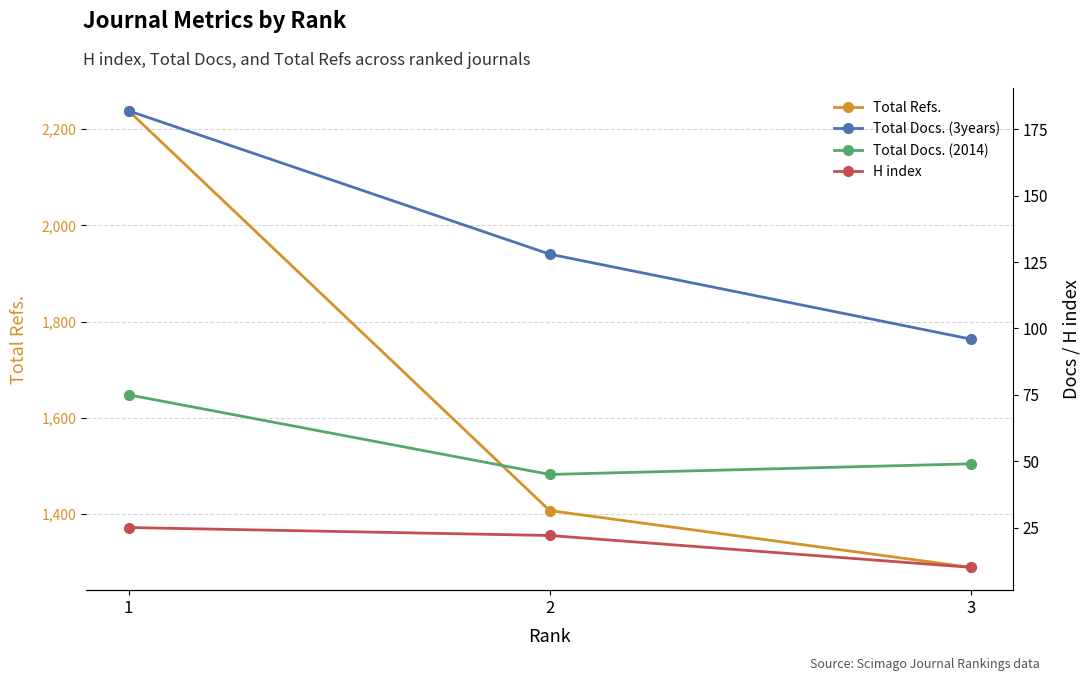

How many lines are shown in the chart?

4